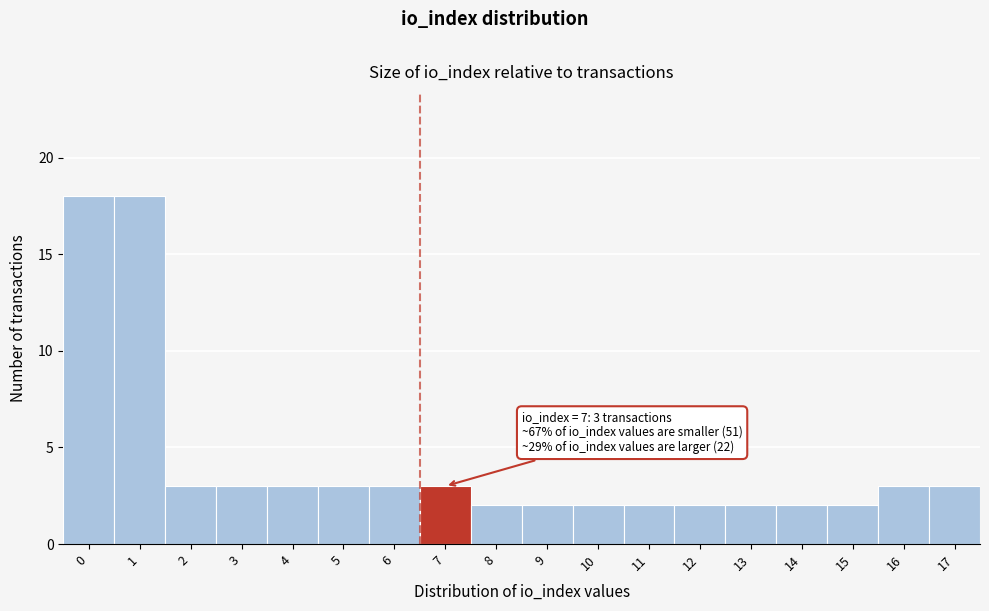

Reading left to right, list all the values displayed in this chart.

0=18	1=18	2=3	3=3	4=3	5=3	6=3	7=3	8=2	9=2	10=2	11=2	12=2	13=2	14=2	15=2	16=3	17=3